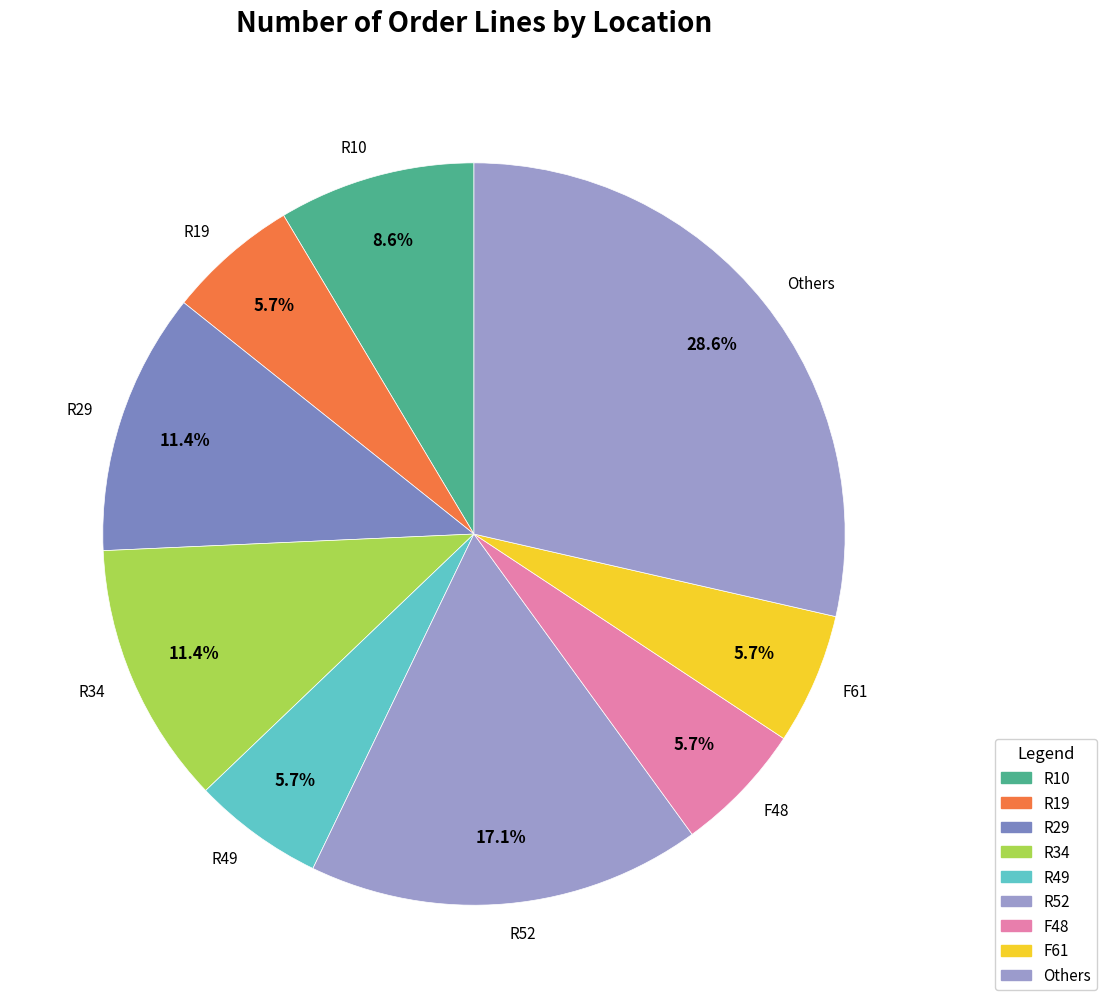

Approximately how many times larger is the value at R29 compared to R52?

0.7